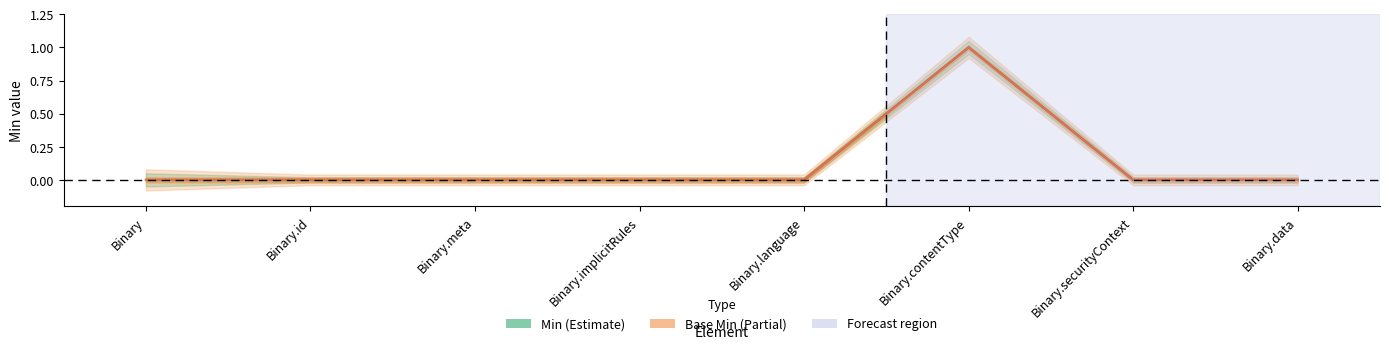

The value of Min at Binary.meta is 0. True or false?

True